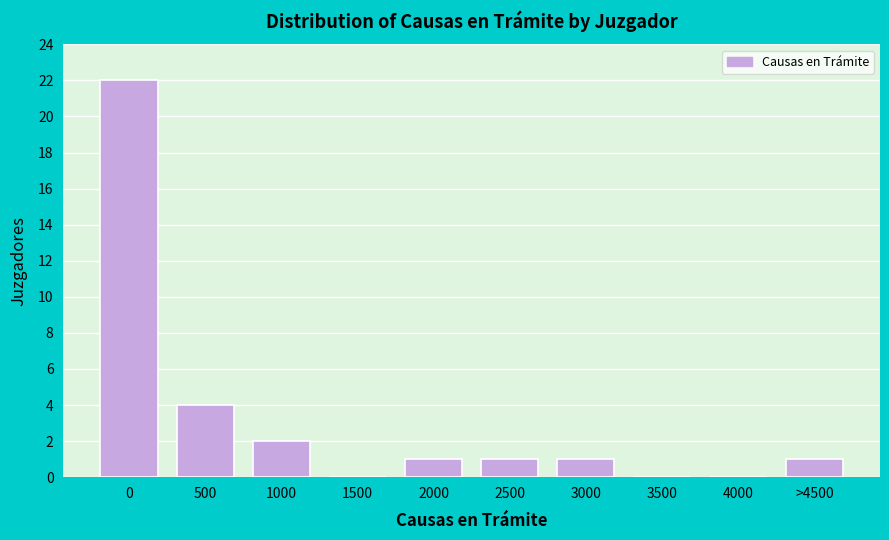

Reading right to left, what are all the values shown in this chart?

>4500=1	4000=0	3500=0	3000=1	2500=1	2000=1	1500=0	1000=2	500=4	0=22